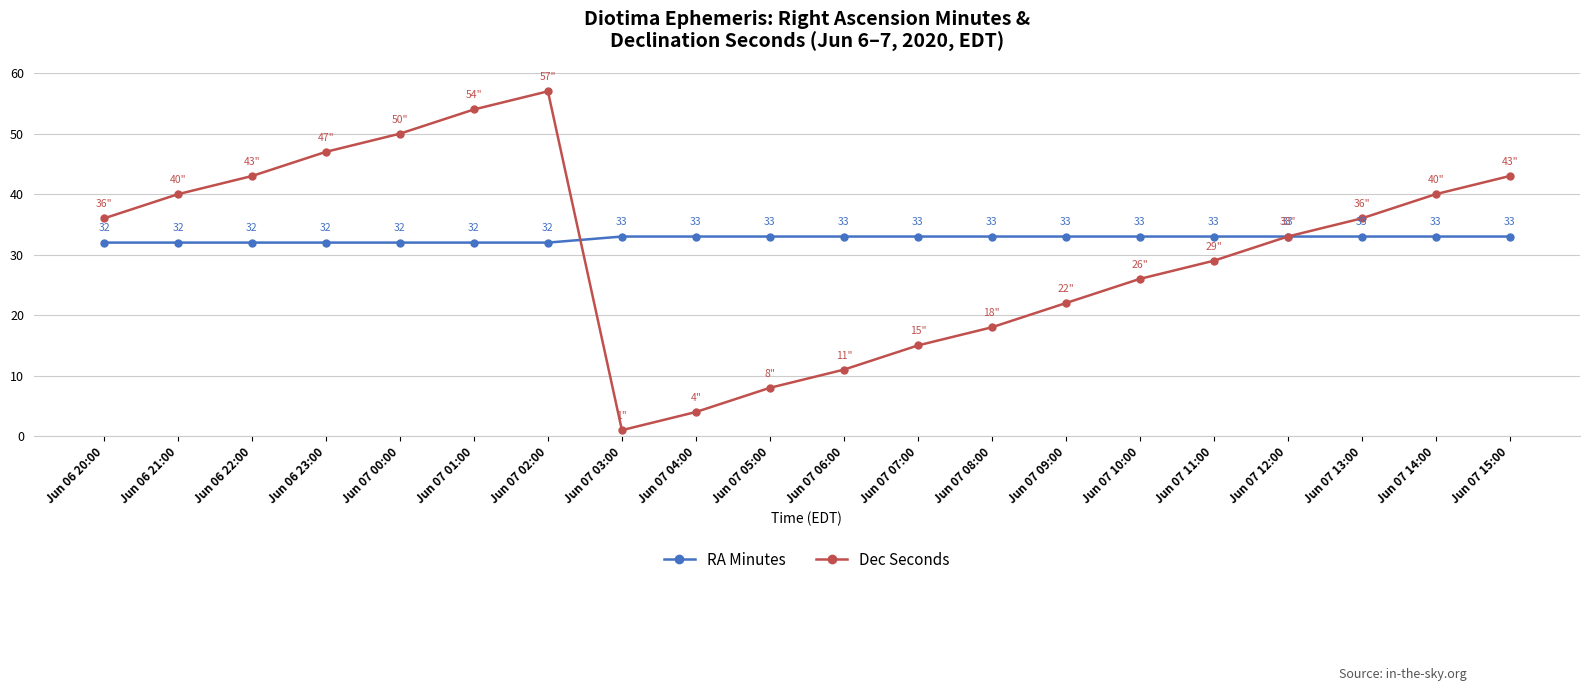

How many categories are shown in the chart?

20